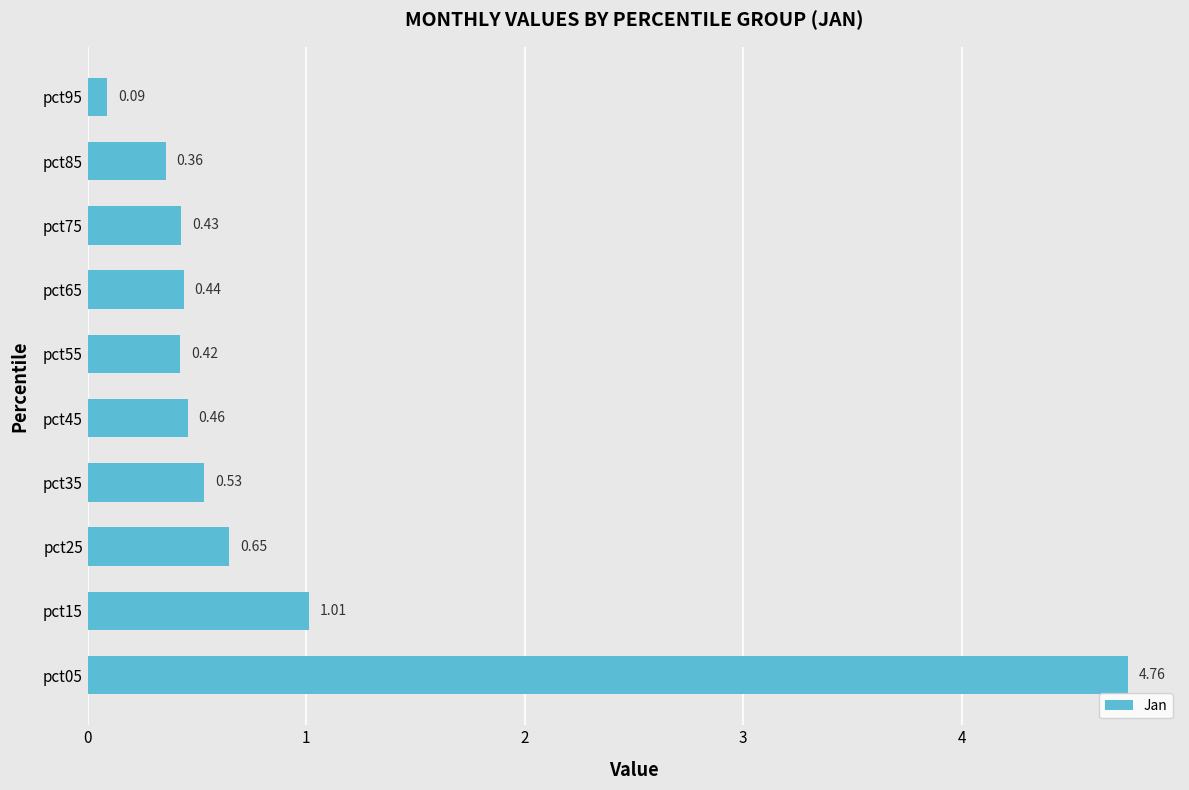

Which label corresponds to the smallest value in the chart?

pct95